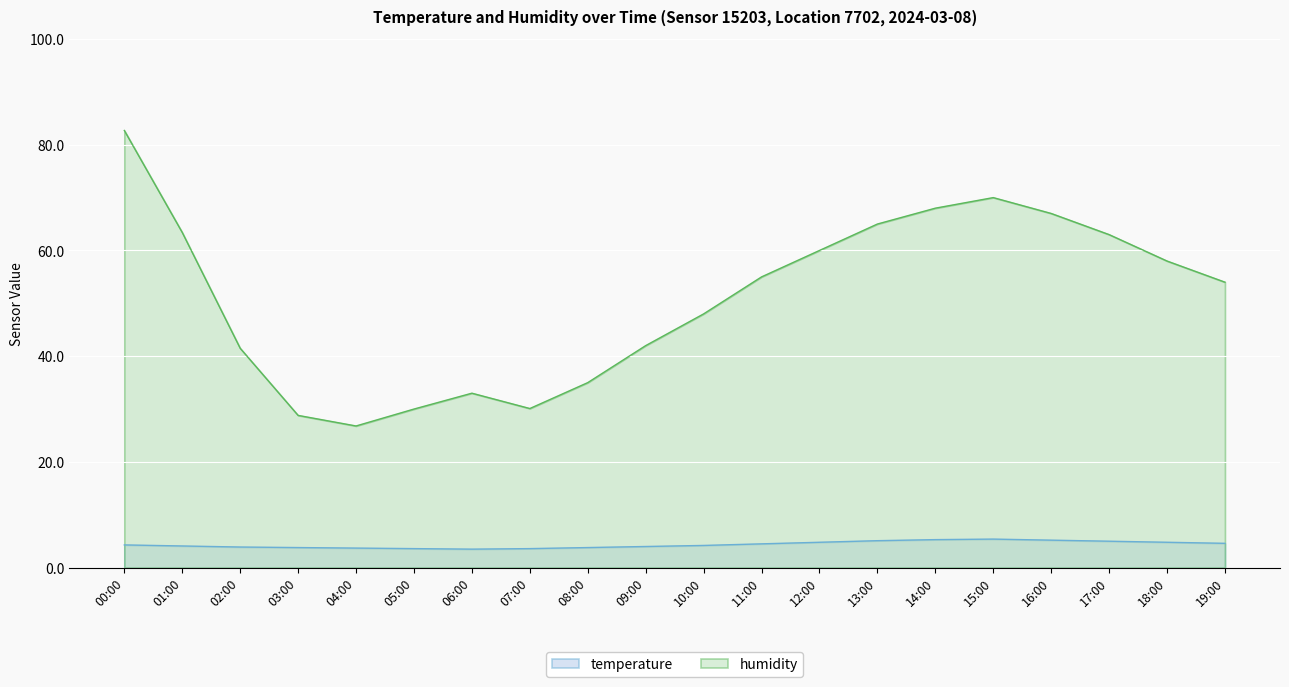

Which category has the highest value across all series?

00:00